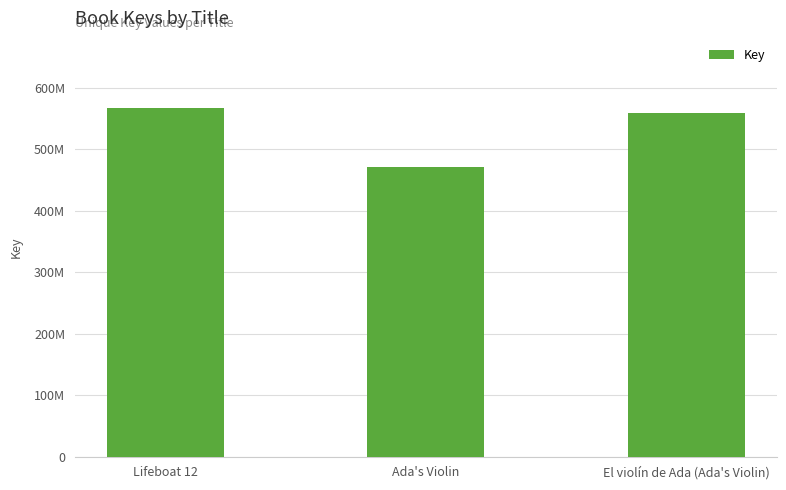

What is the label of the 3rd bar from the left?

El violín de Ada (Ada's Violin)